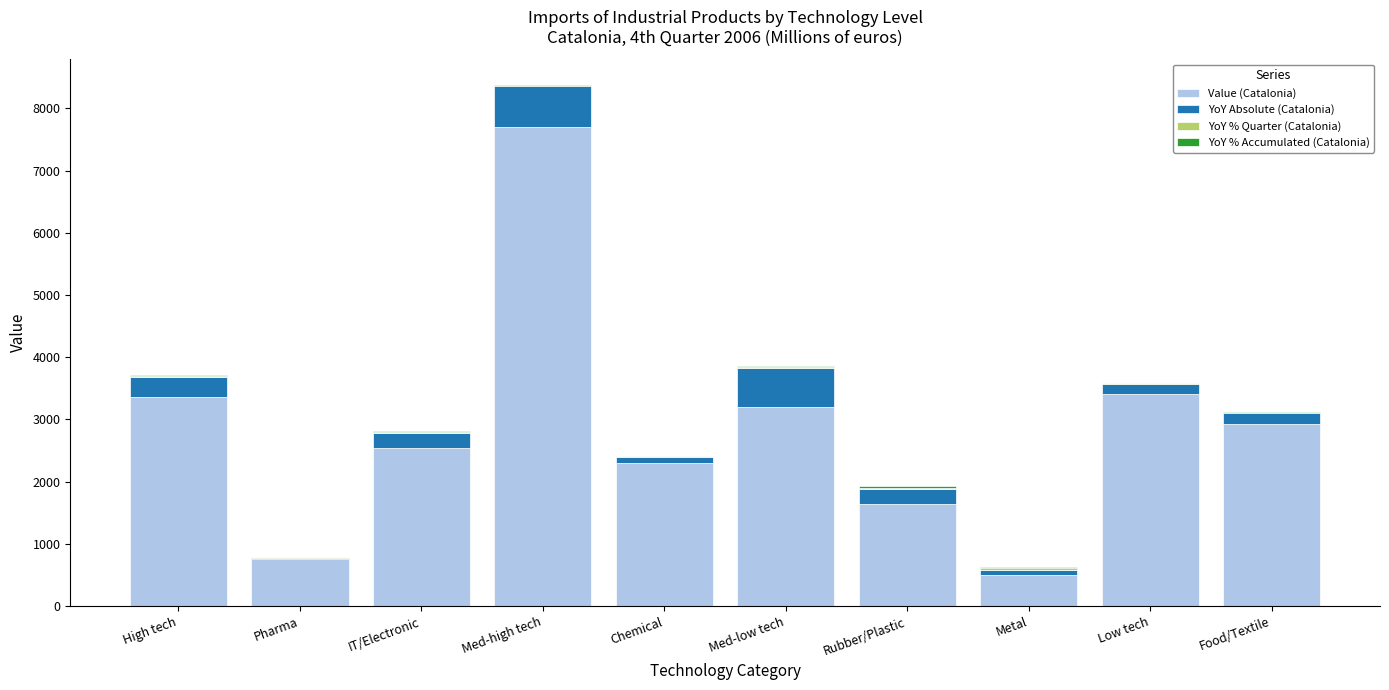

At which label does Value (Catalonia) reach its peak?

Med-high tech